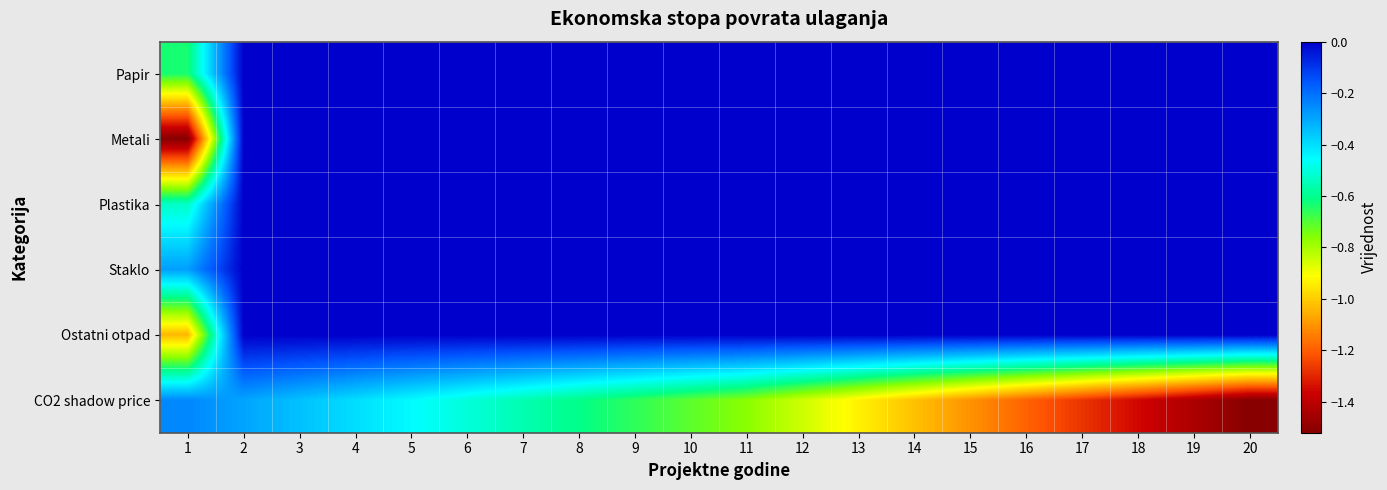

Which category has the lowest value across all series?

1